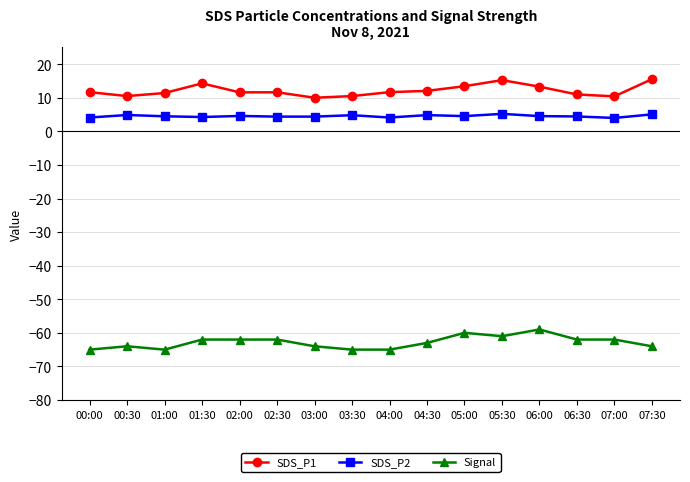

Rank the series at 06:30 from highest to lowest value.

SDS_P1, SDS_P2, Signal